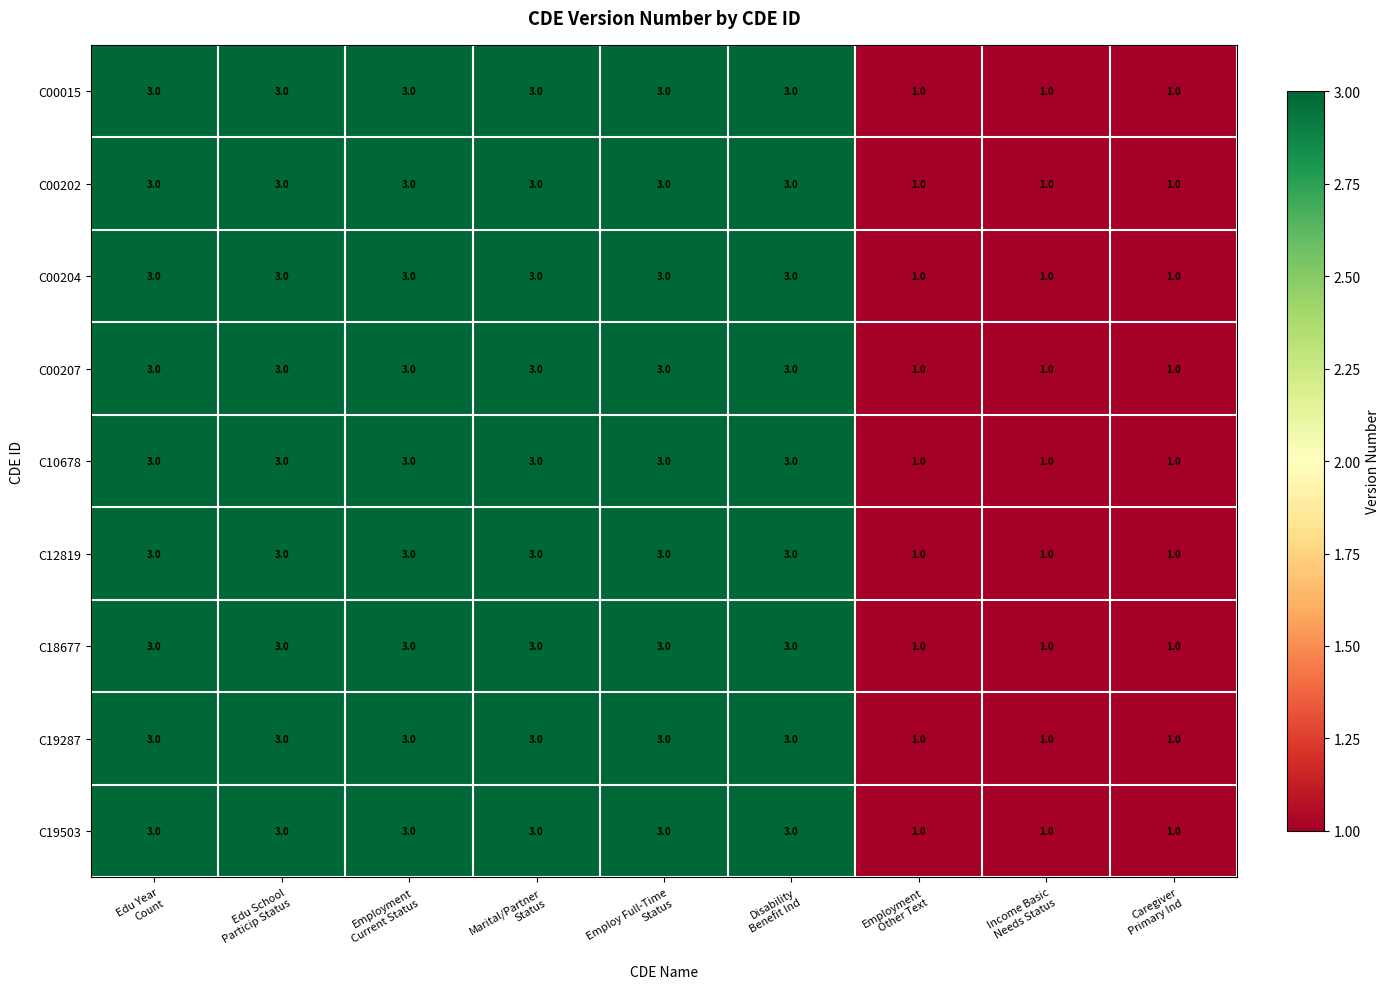

What is the greatest value displayed?

3